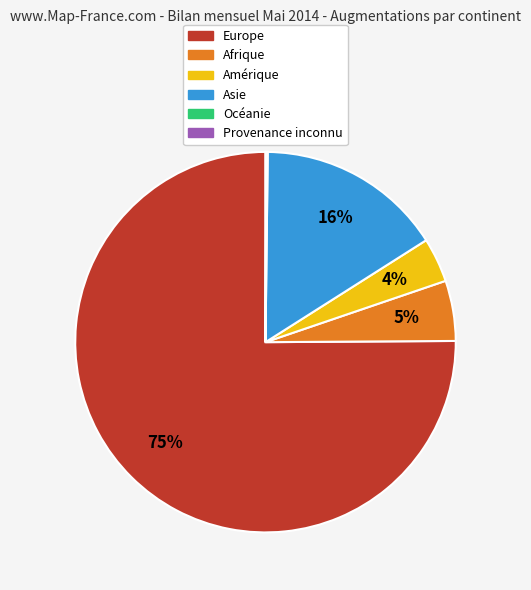

The Amérique slice represents 10% of the pie. True or false?

False